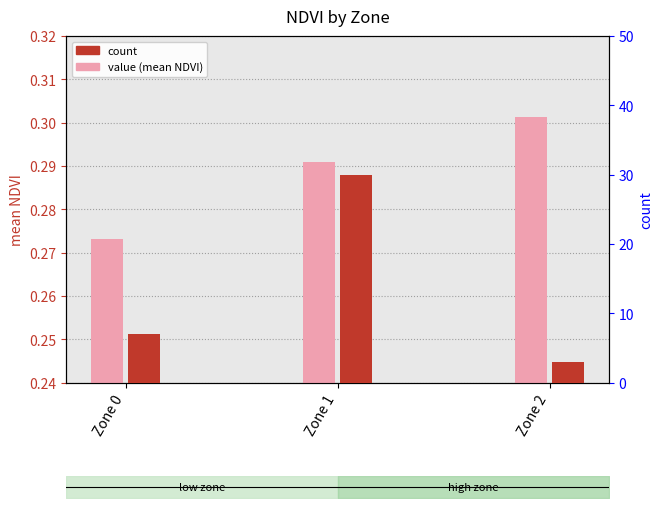

The count series shows 0.7 at Zone 2. True or false?

False